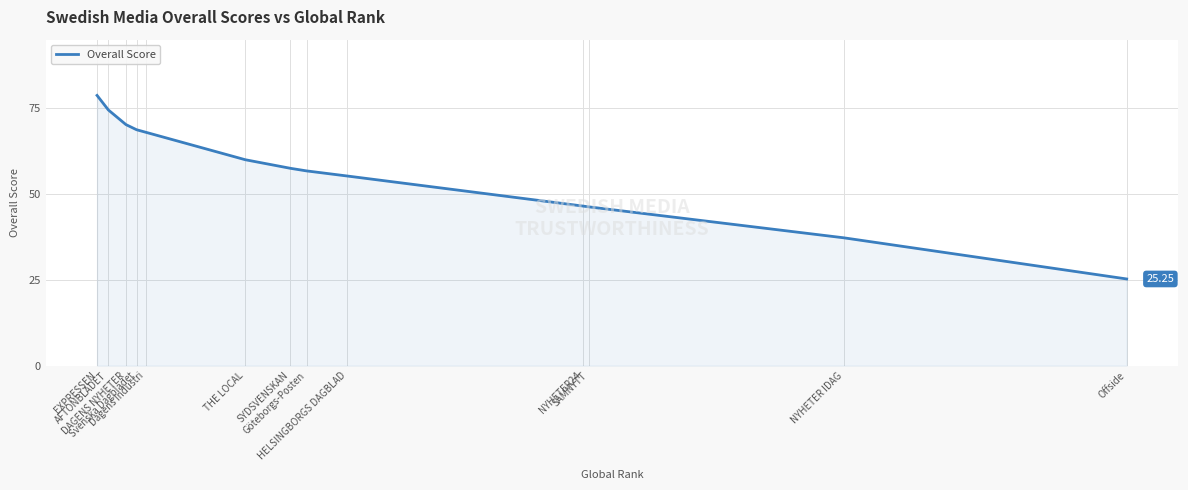

What is the sum of the values at NYHETER IDAG and Offside?

62.5